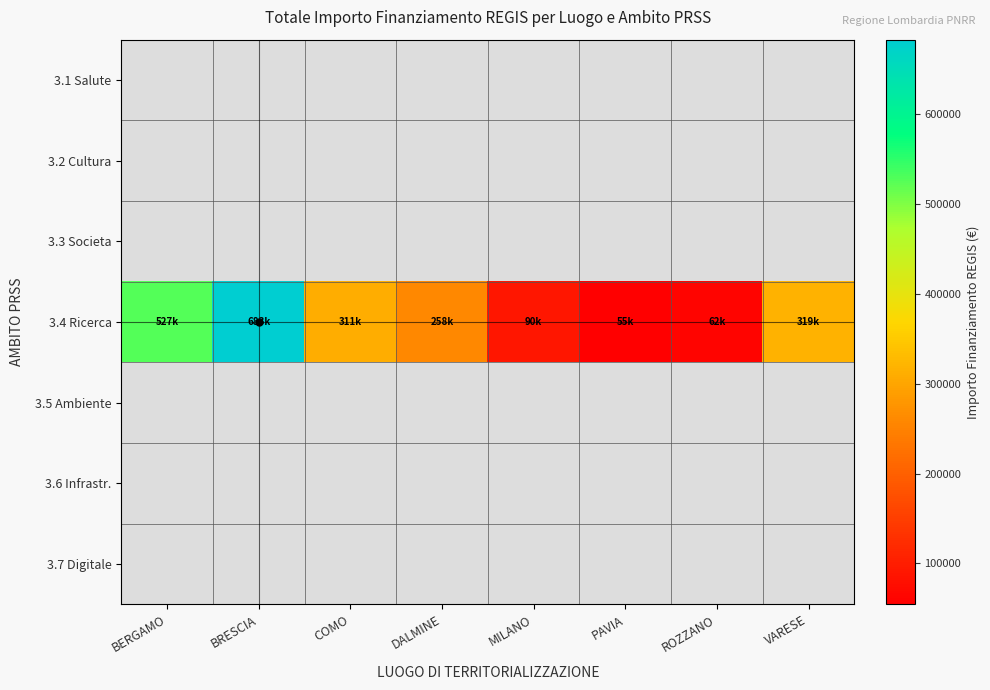

Between MILANO and BERGAMO, which is larger?

BERGAMO